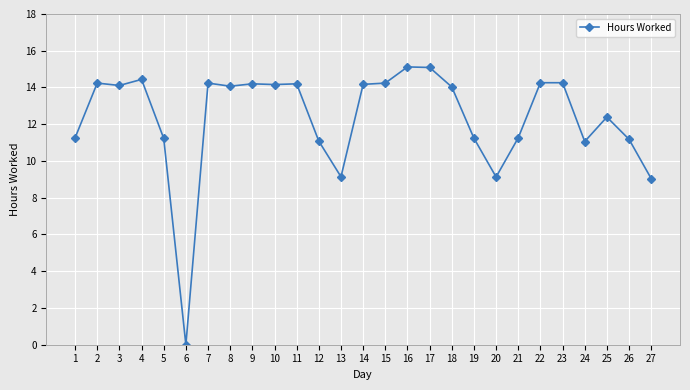

What is the difference between the maximum and second lowest values?

6.1